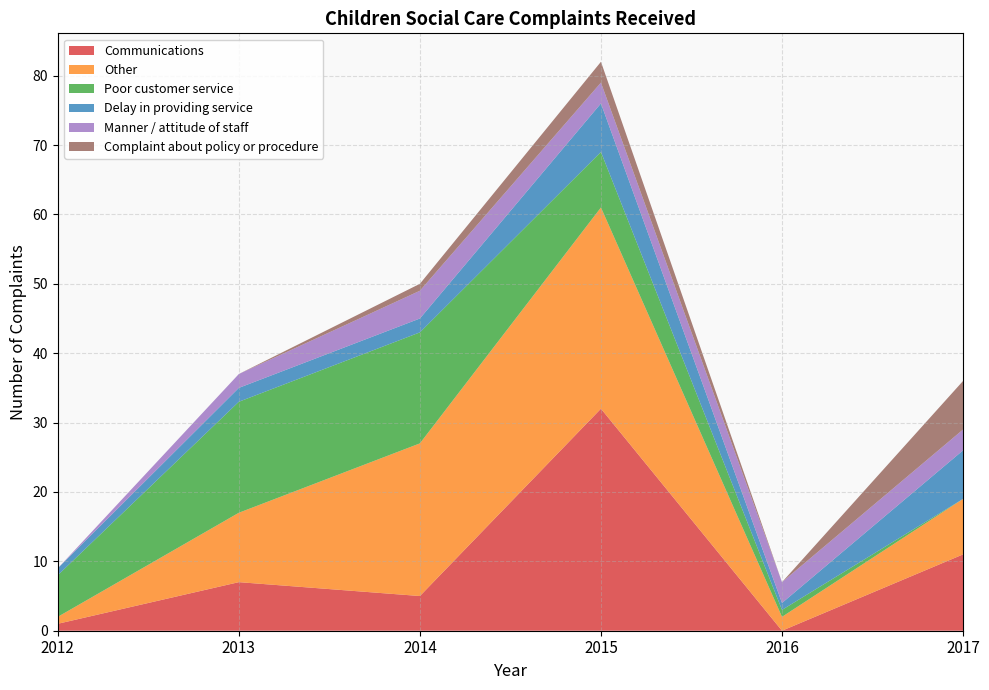

Reading left to right, what are all the values shown in this chart?

Communications: 1	7	5	32	0	11
Other: 1	10	22	29	2	8
Poor customer service: 6	16	16	8	1	0
Delay in providing service: 1	2	2	7	1	7
Manner / attitude of staff: 0	2	4	3	3	3
Complaint about policy or procedure: 0	0	1	3	0	7